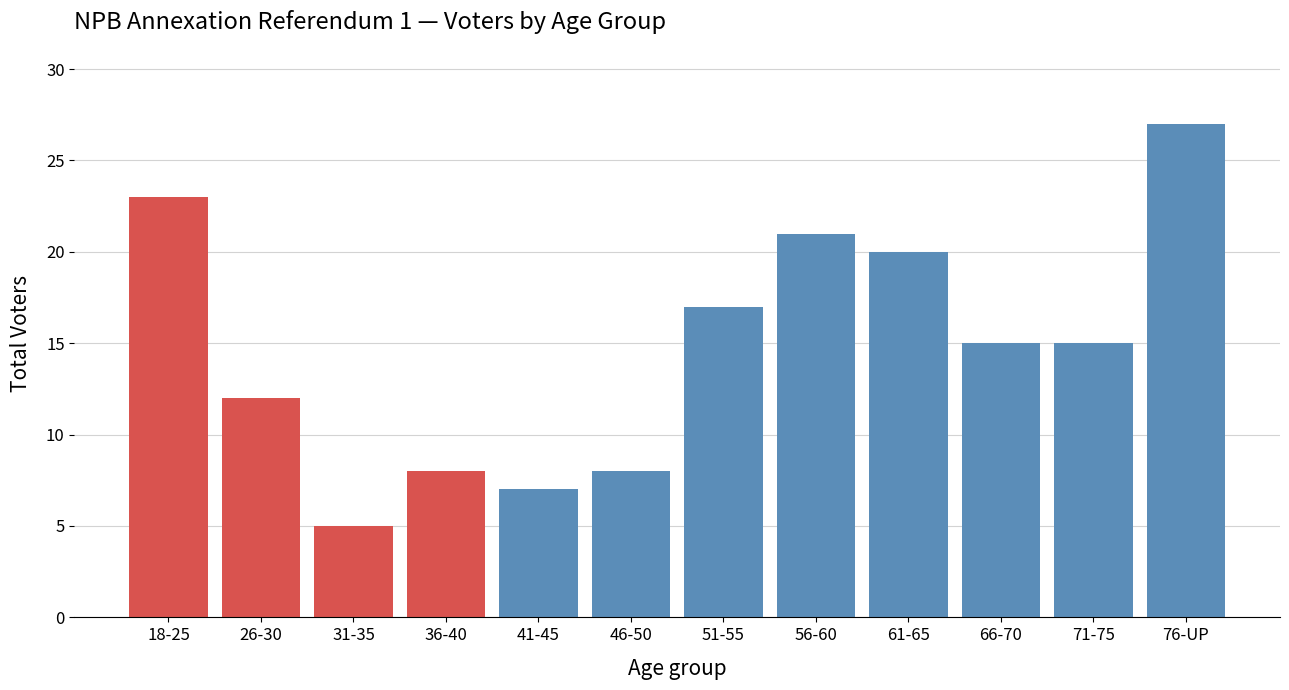

Reading left to right, what are all the values shown in this chart?

23	12	5	8	7	8	17	21	20	15	15	27